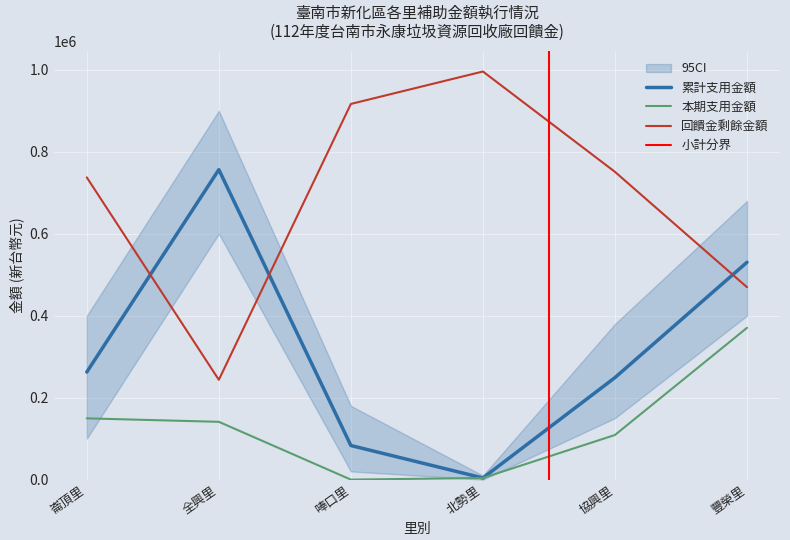

Where does the 回饋金剩餘金額 series first go above 751083?

唪口里